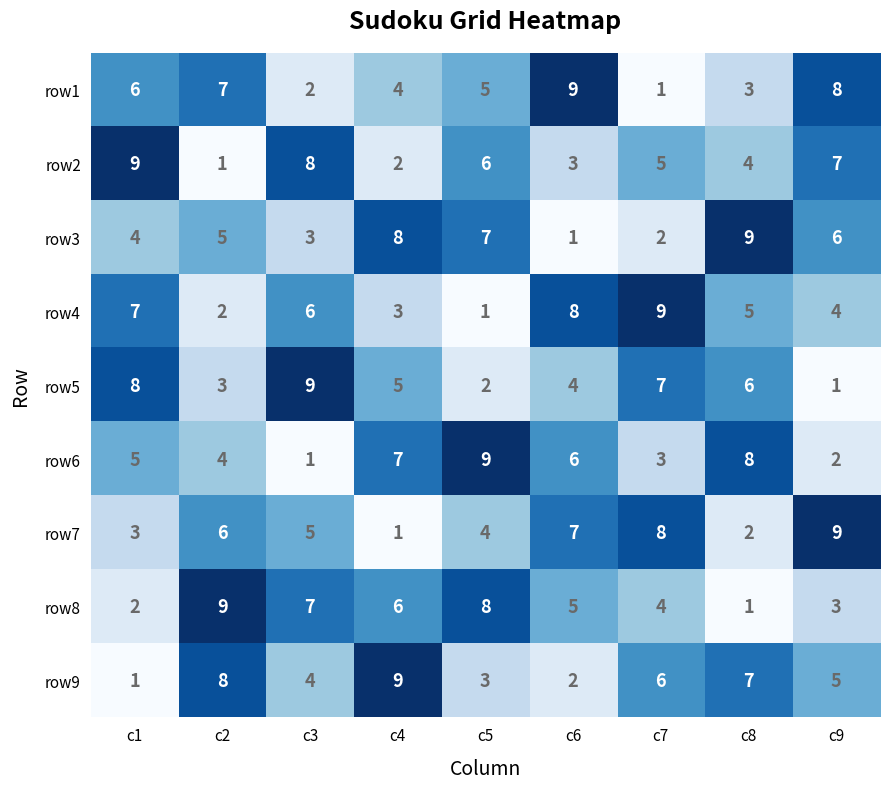

Where does the row2 series first go above 5?

c1